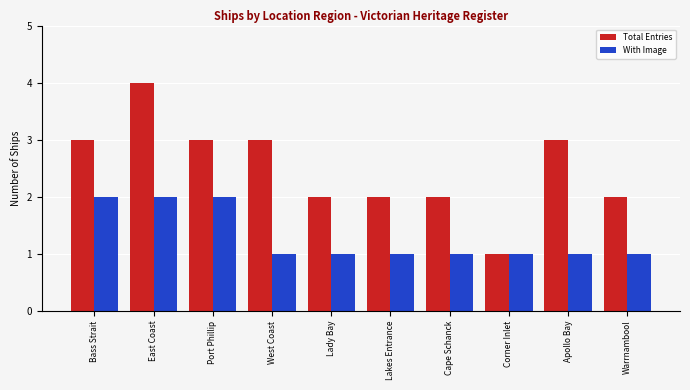

What is the spread (max minus min) of values at Lady Bay?

1